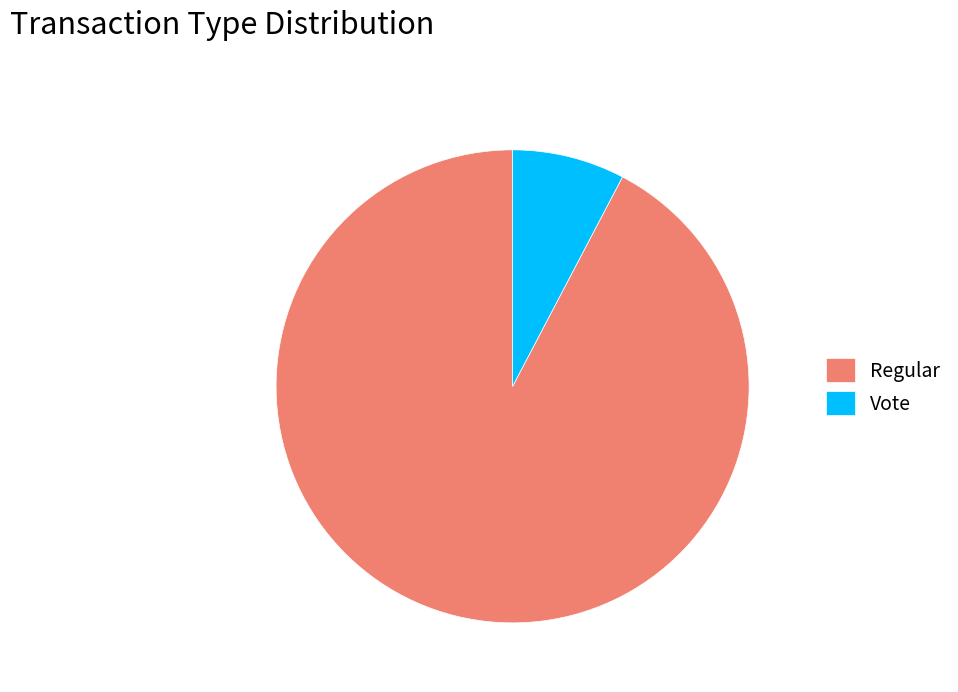

Rank the categories by value from lowest to highest.

Vote, Regular